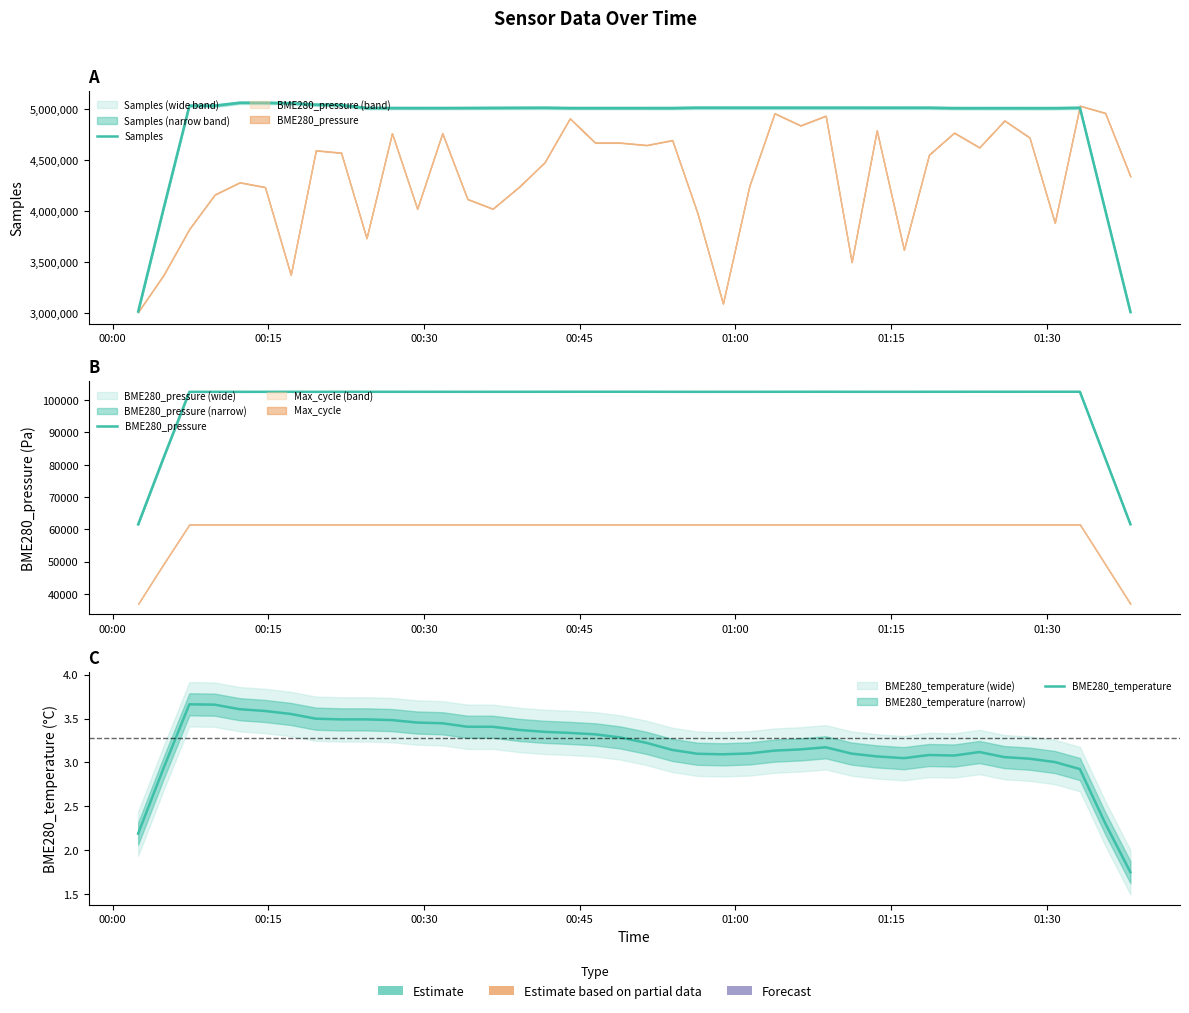

How many values in the BME280_pressure series are below 102606?

20